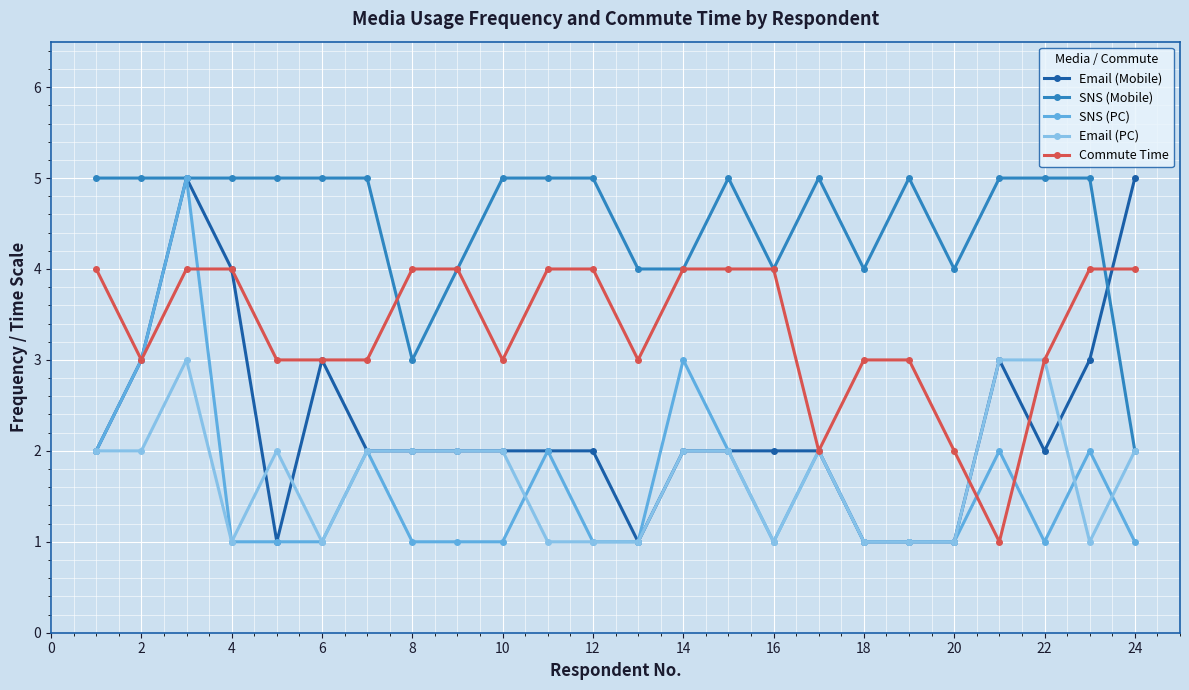

What is the greatest value displayed?

5